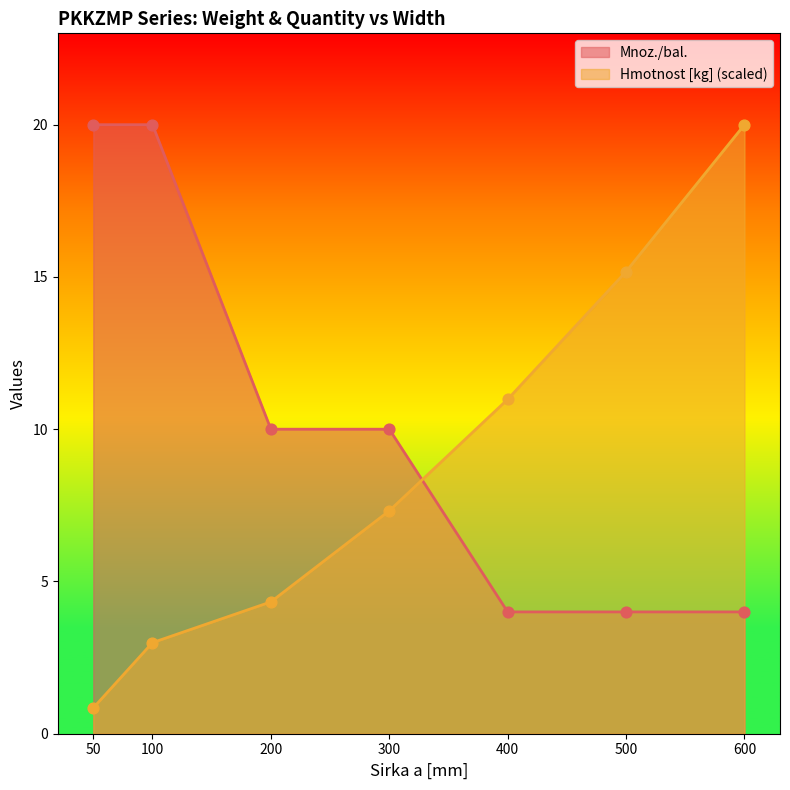

Is the value of Mnoz./bal. at 100 greater than the value of Hmotnost [kg] at 600?

No